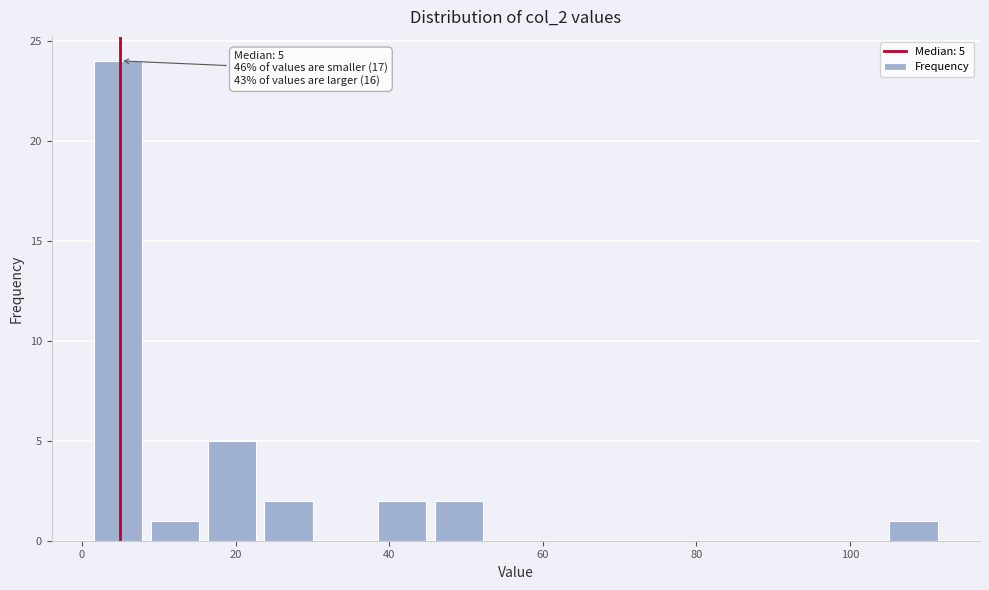

Around what value on the x-axis is the tallest bar? Give the approximate position of its centre, as read against the axis.

4